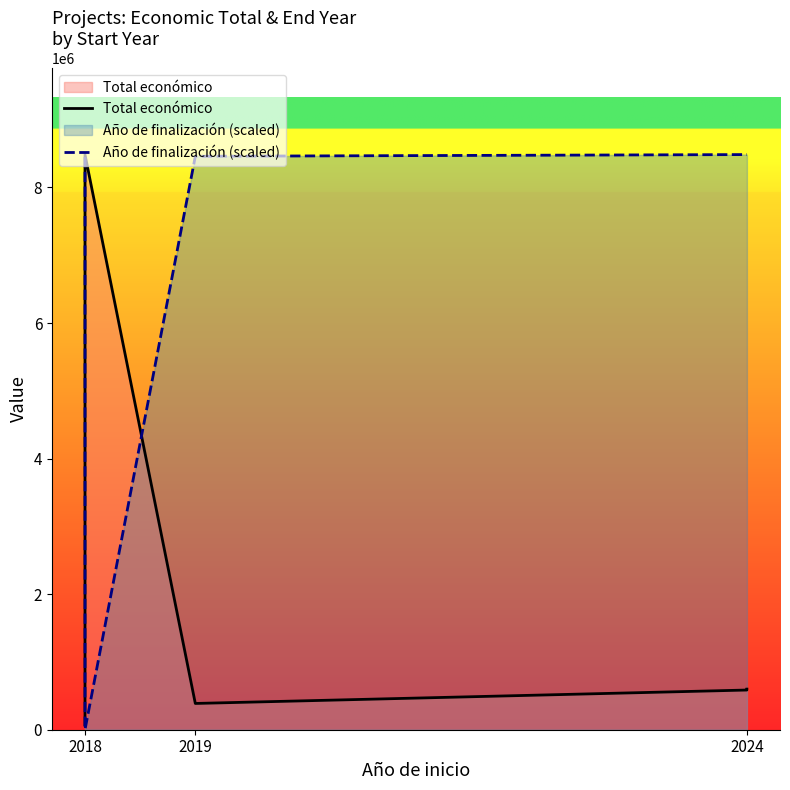

What is the difference between the maximum and second lowest values in the Total económico series?

8097573.0